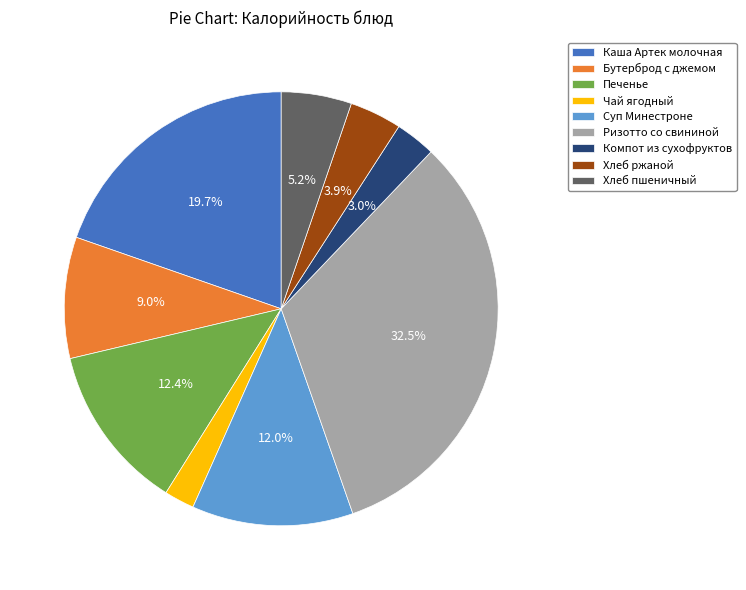

Does any single category account for the majority?

No